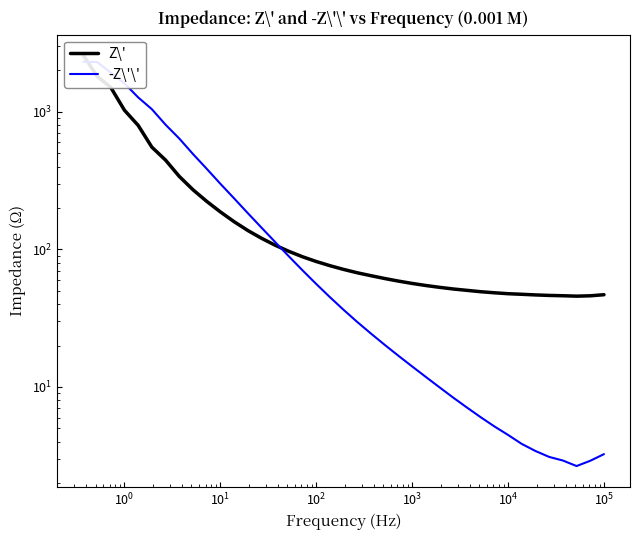

Count the number of data series in this chart.

2